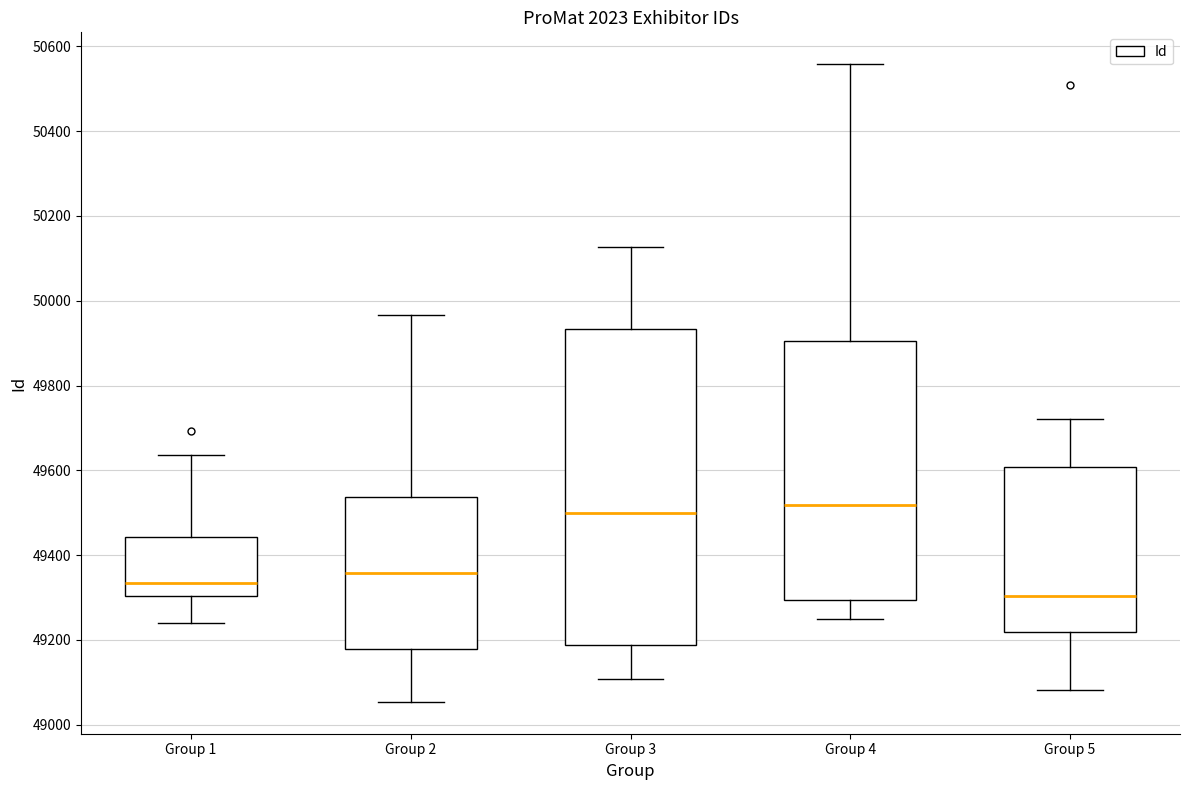

Reading left to right, read every box against the y-axis: the position of its median line, the range the box covers, and the ends of its whiskers. The values are not printed on the chart, so give them approximately, as read against the axis.

Group 1: median 49340, box 49300 to 49440, whiskers 49240 to 49640
Group 2: median 49360, box 49180 to 49540, whiskers 49060 to 49960
Group 3: median 49500, box 49180 to 49940, whiskers 49100 to 50120
Group 4: median 49520, box 49300 to 49900, whiskers 49240 to 50560
Group 5: median 49300, box 49220 to 49600, whiskers 49080 to 49720